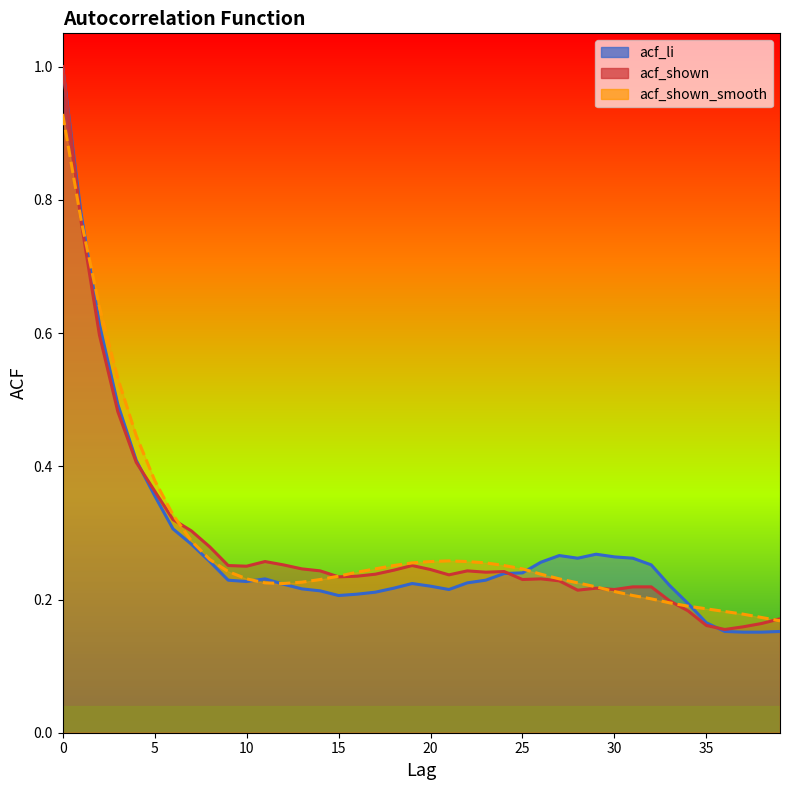

What is the difference between the acf_shown_smooth values at 3 and 22?

0.3